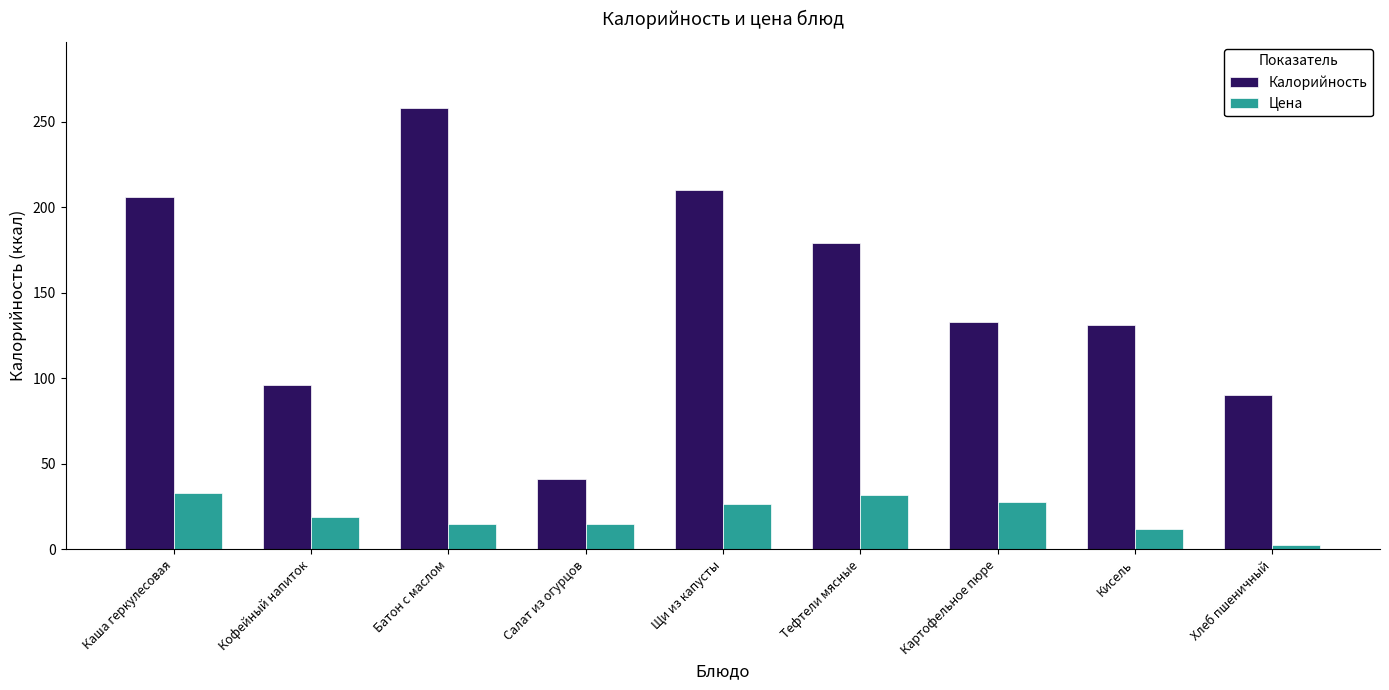

What is the minimum value shown in the chart?

2.7